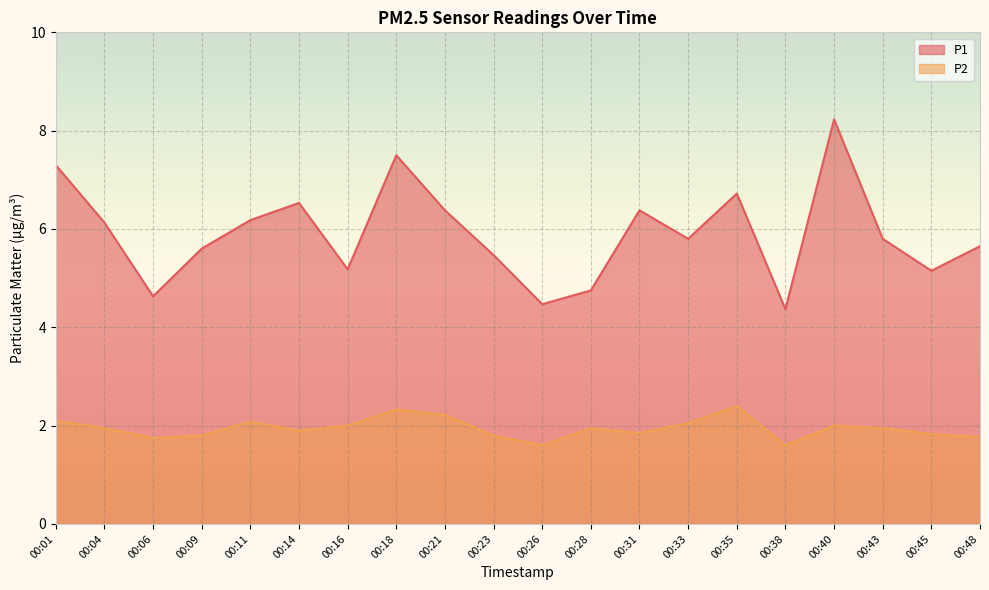

How many interior local valleys does the P2 series have?

5